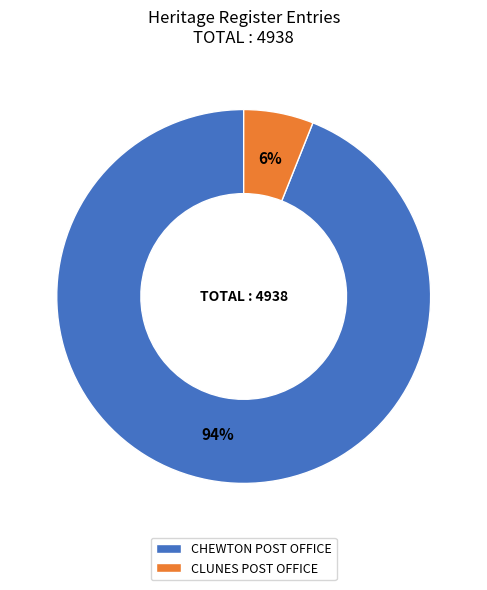

To the nearest percent, what percentage of the pie is CHEWTON POST OFFICE?

94%